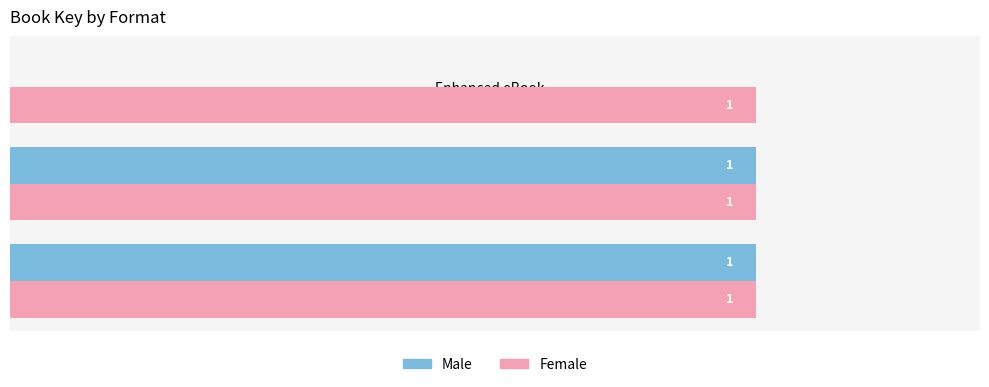

Which series has the largest total across all categories?

Female